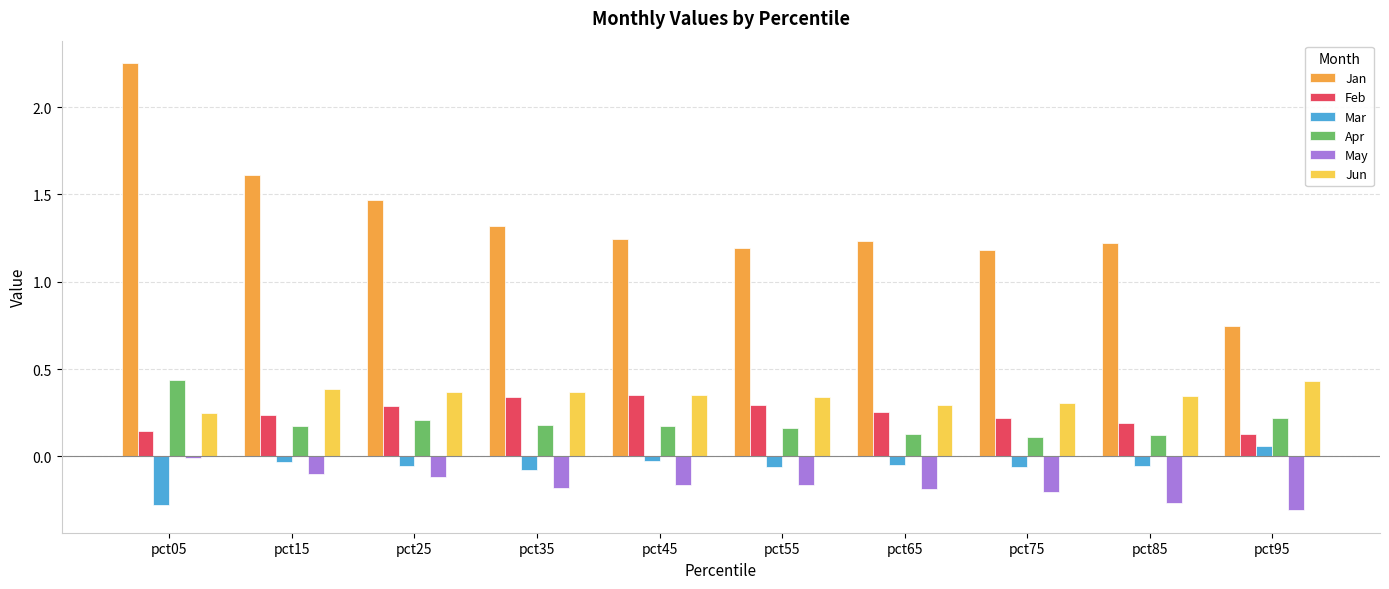

Between pct15 and pct55, which series saw the biggest shift?

Jan